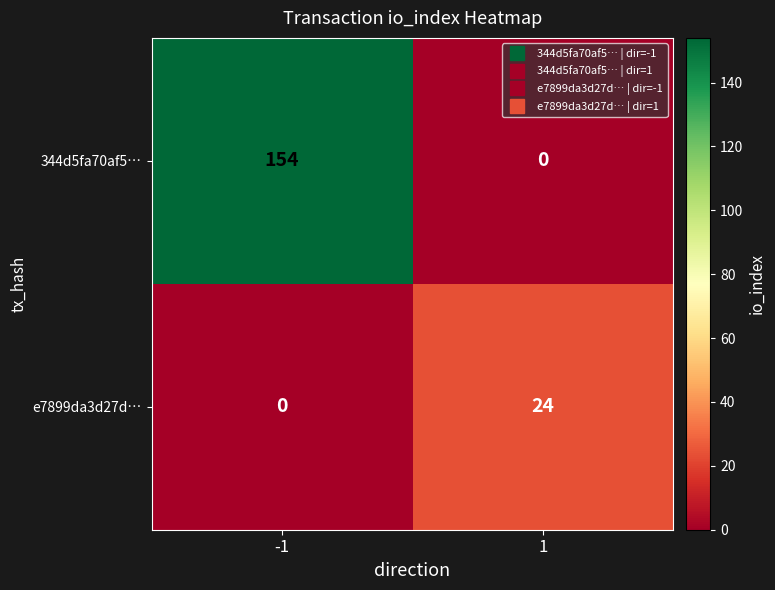

What is the total value across all series at -1?

154